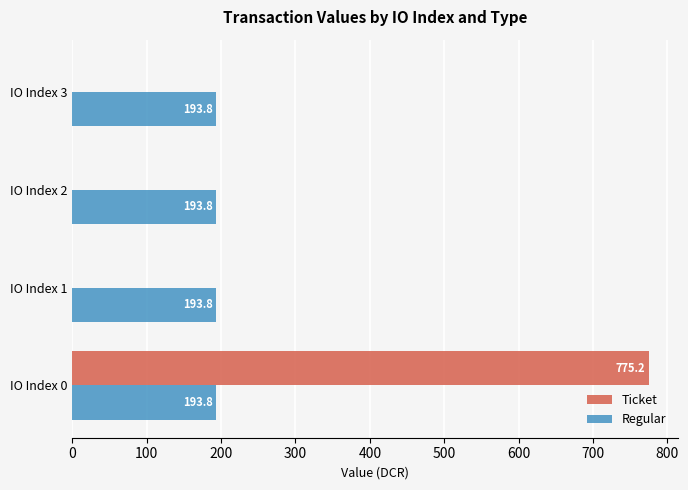

What are all the series names shown in the legend?

Ticket, Regular